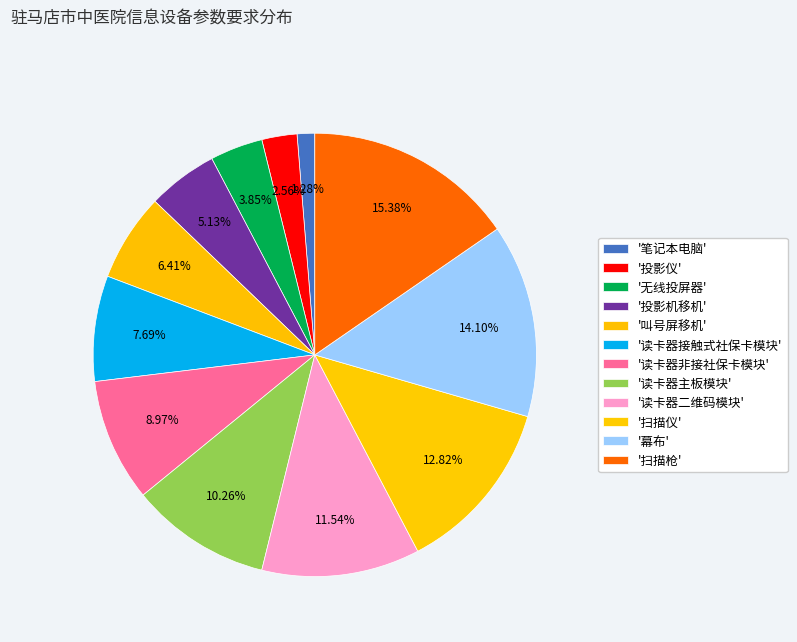

Which category has the smallest portion of the pie?

笔记本电脑